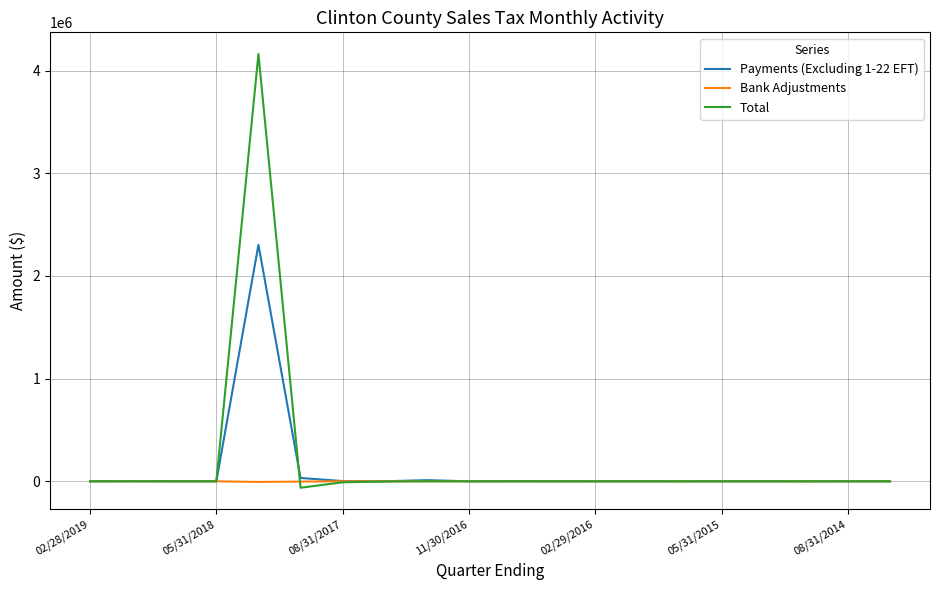

Count the number of data series in this chart.

3